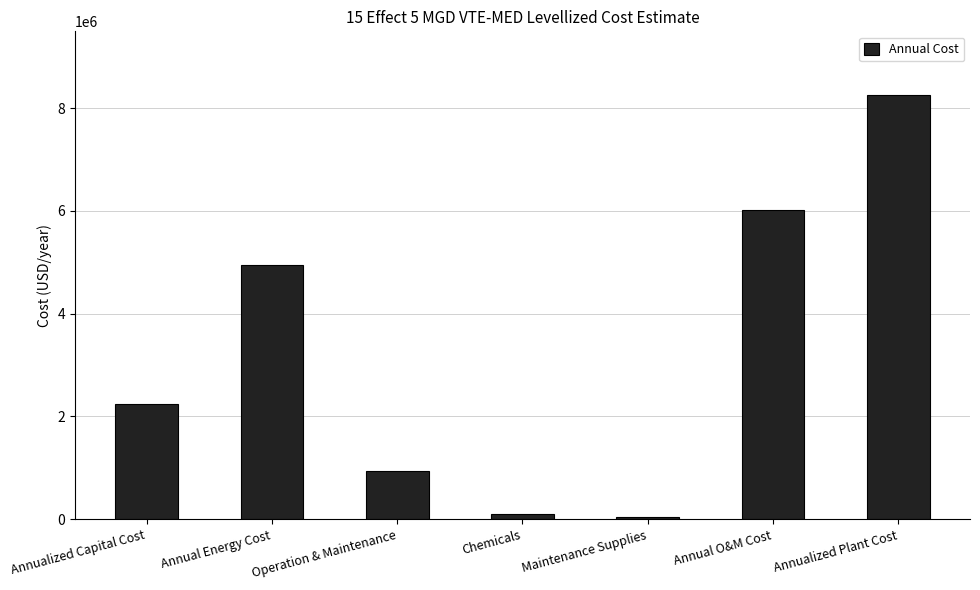

What is the sum of all values?

22532097.8